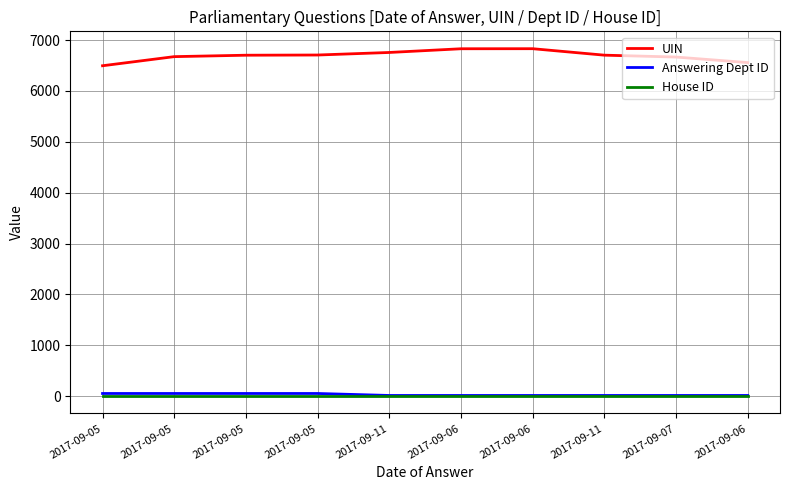

How many values in the UIN series are below 6702?

5